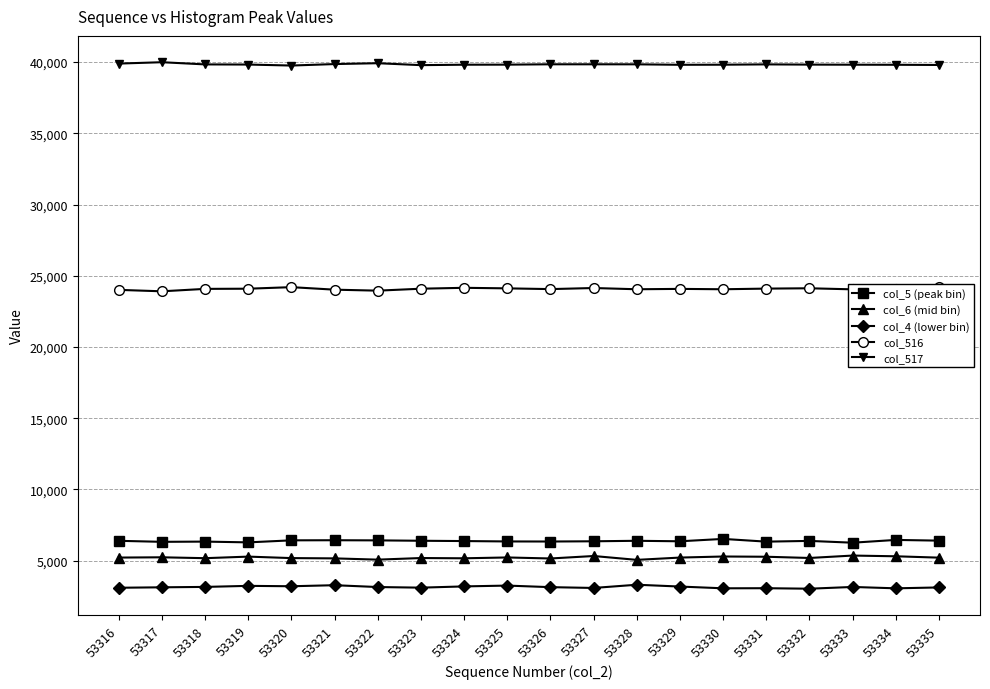

Does the chart display data point markers on the line(s)?

Yes